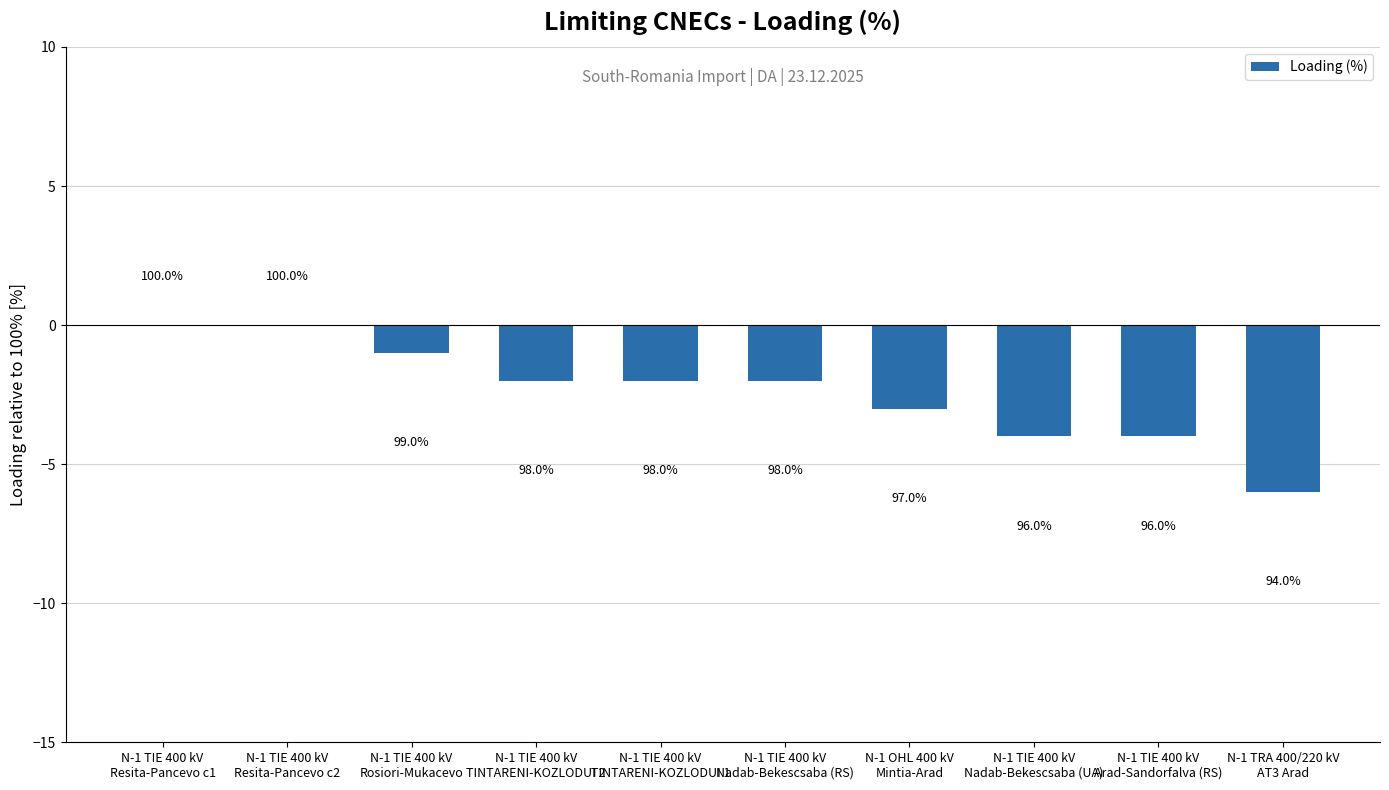

What is the label of the 10th bar from the right?

N-1 TIE 400 kV
Resita-Pancevo c1